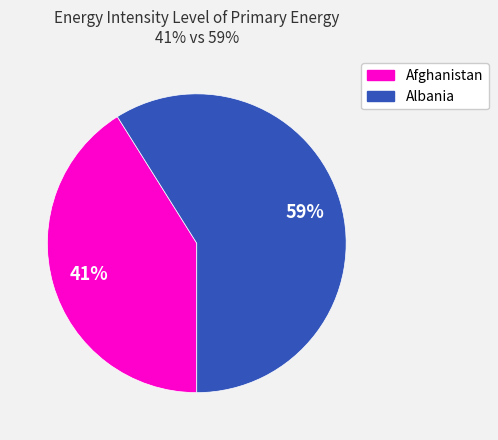

True or false: Afghanistan accounts for 31% of the total.

False